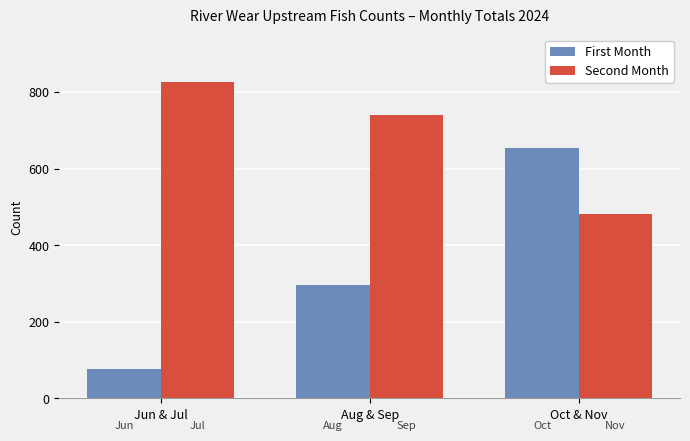

Is the value of First Month at Aug & Sep greater than the value of Second Month at Jun & Jul?

No